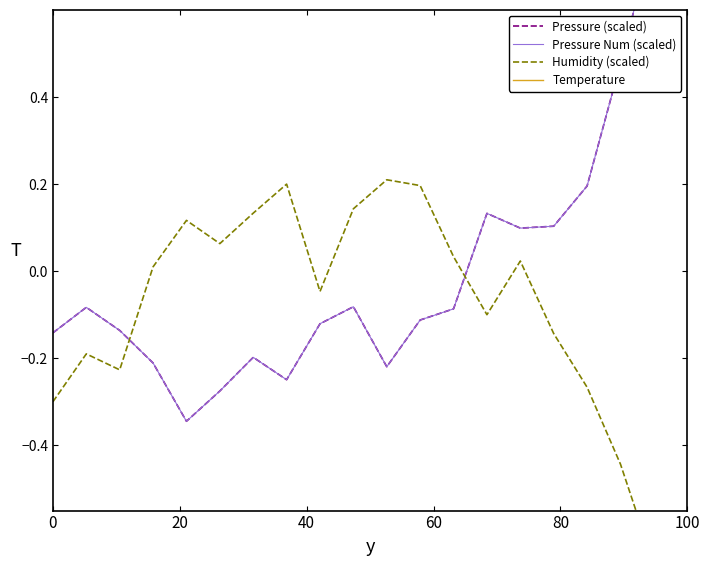

How many lines are shown in the chart?

4